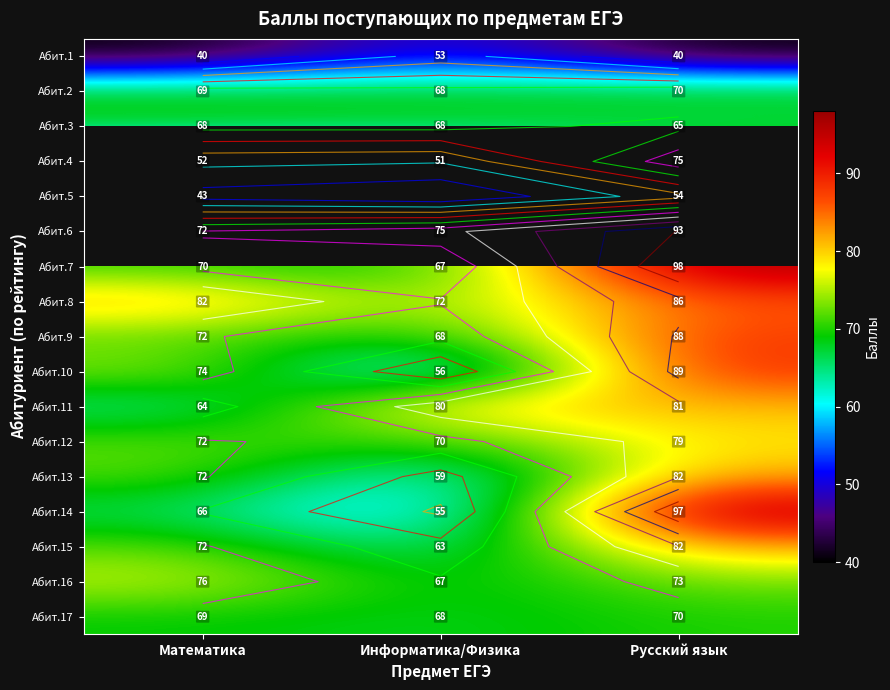

Count the number of data series in this chart.

17